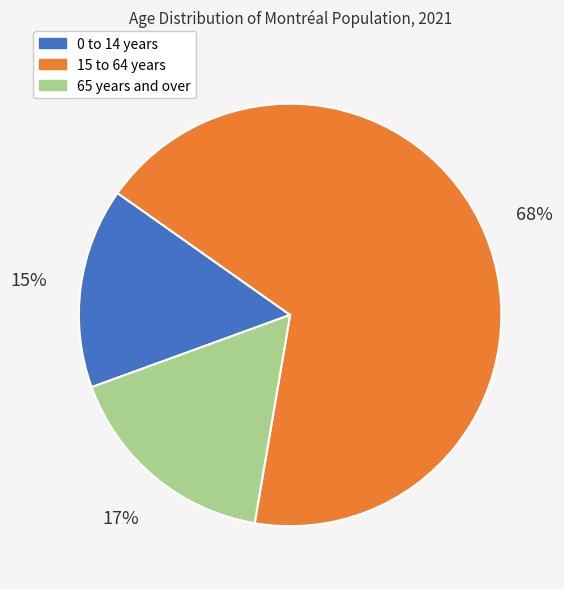

To the nearest percent, what is the average slice percentage?

33%